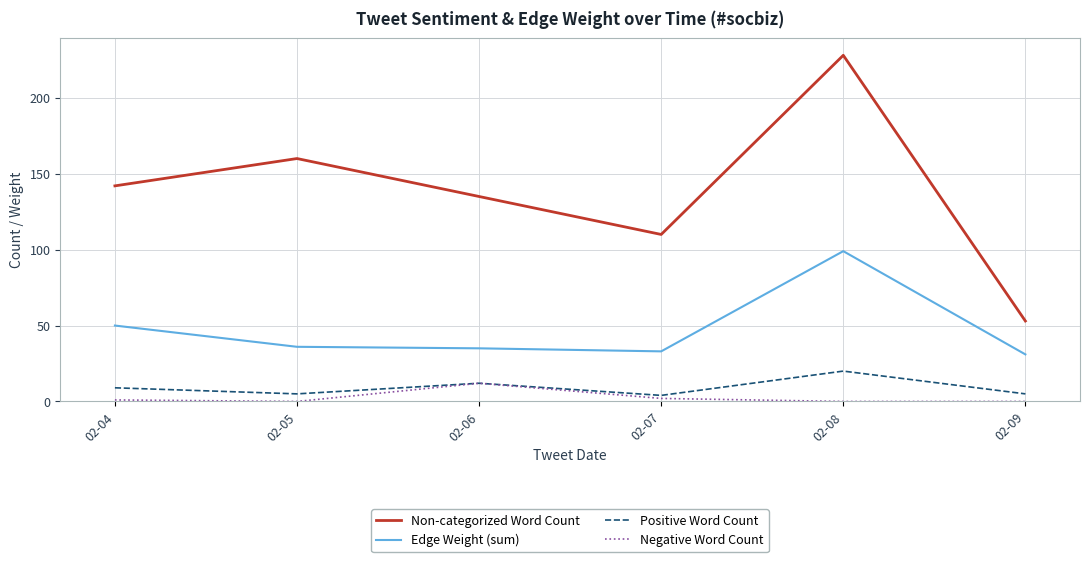

At which category is the sum across all series the highest?

02-08